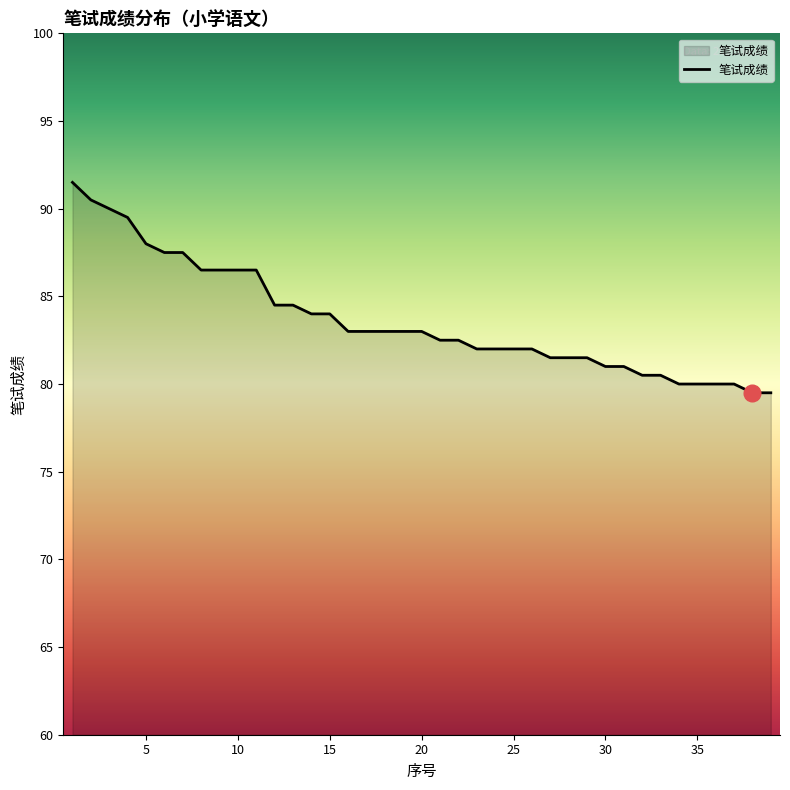

What is the greatest value displayed?

91.5